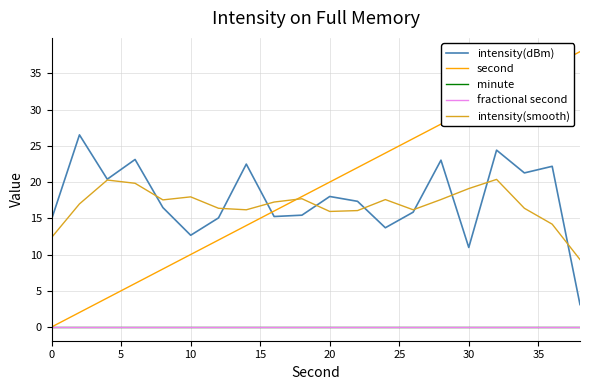

Does the chart display data point markers on the line(s)?

No